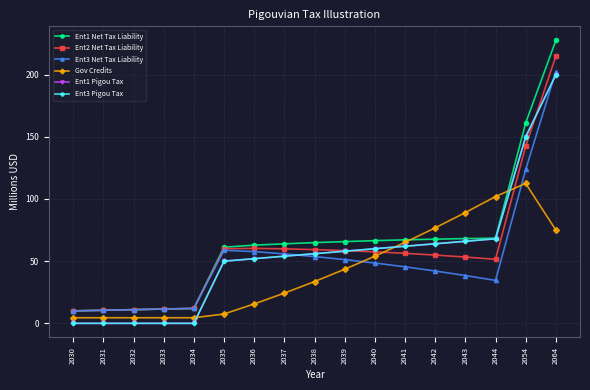

At which label is Ent3 Pigou Tax closest to 100?

2044